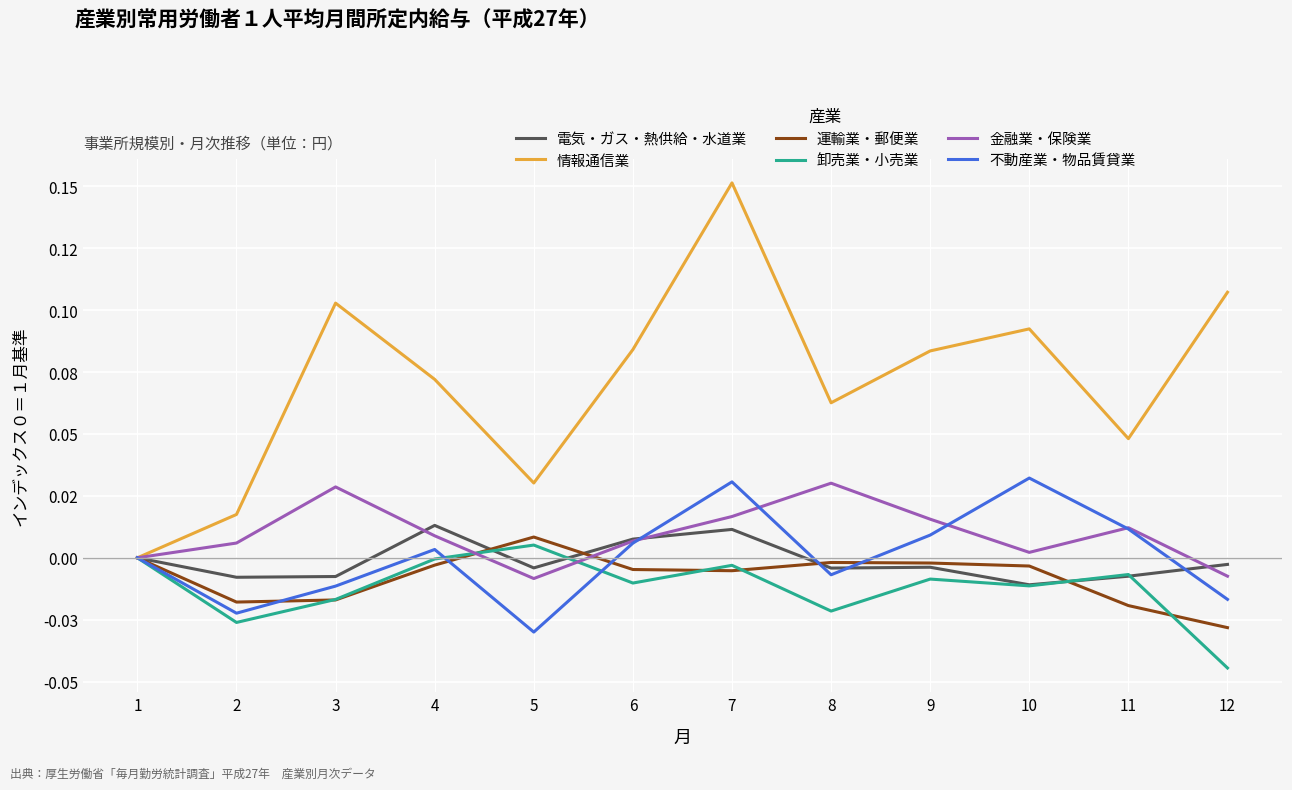

In 電気・ガス・熱供給・水道業, how many points are higher than both neighbors (excluding endpoints)?

3